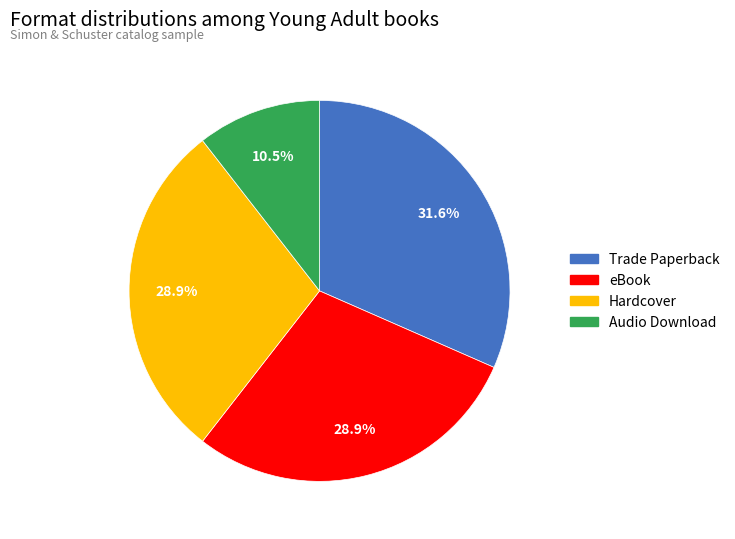

What is the smallest slice in the pie chart?

Audio Download